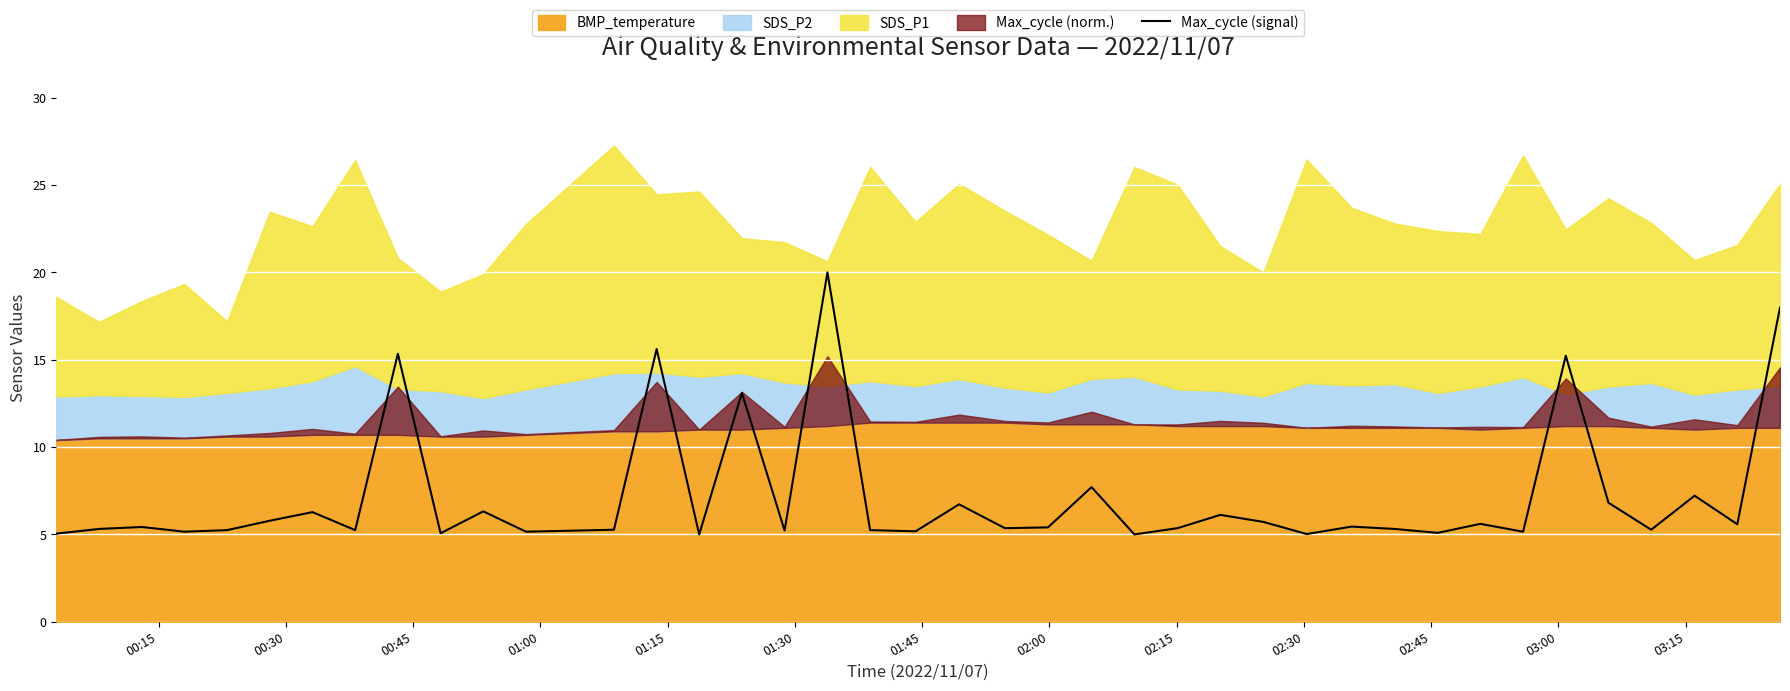

What is the minimum value for Max_cycle (signal)?

5.0